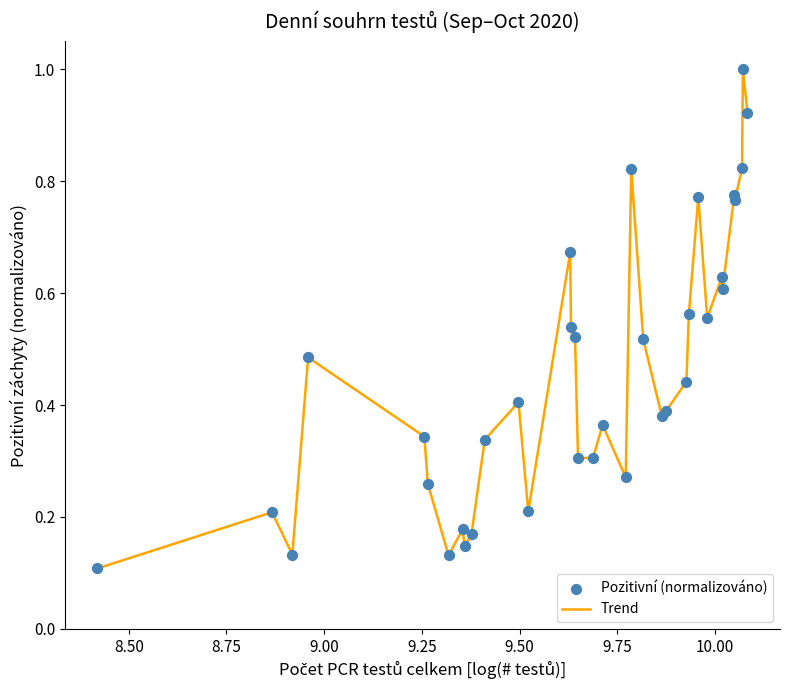

What is the greatest value displayed?

1.0